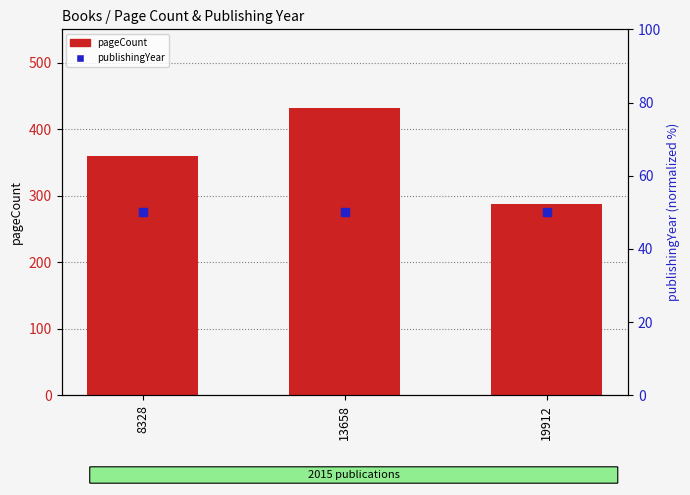

Which series contains the lowest Y value?

publishingYear